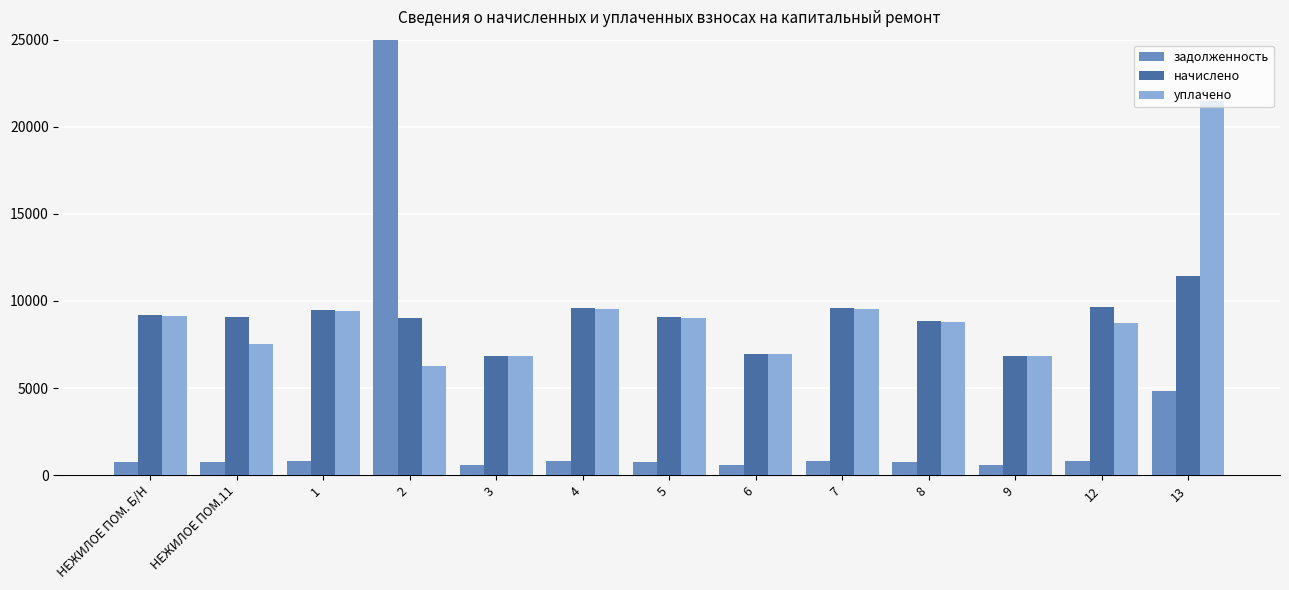

What is the average value of the начислено series?

8890.5